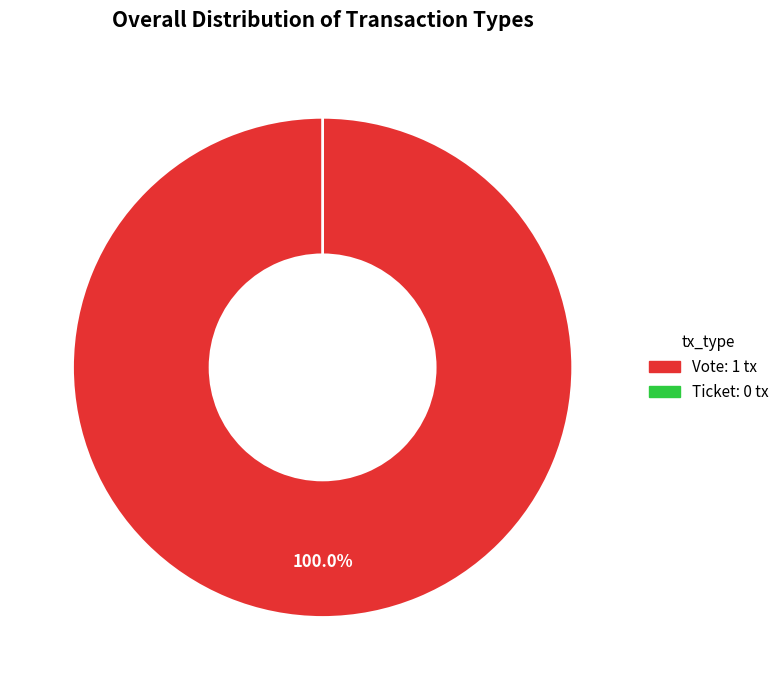

To the nearest percent, what is the difference between the largest and smallest slice percentages?

100%